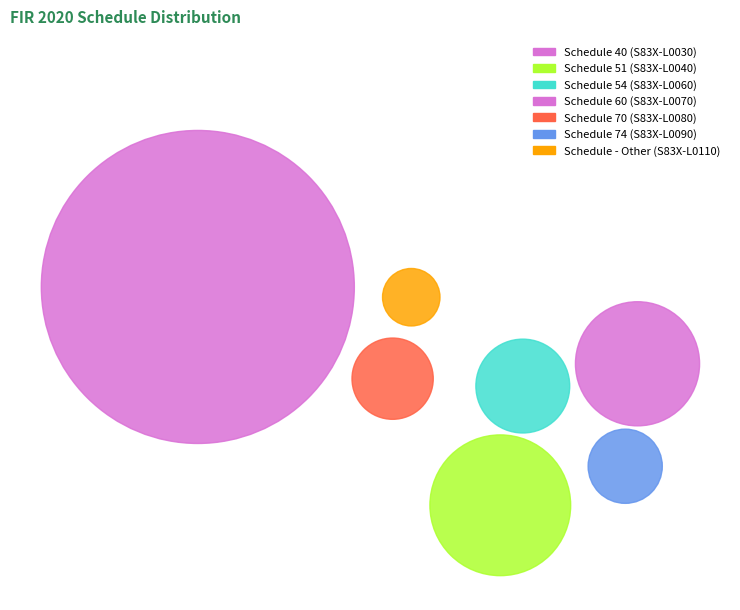

True or false: Schedule 51: (S83X-L0040) accounts for 1% of the total.

False